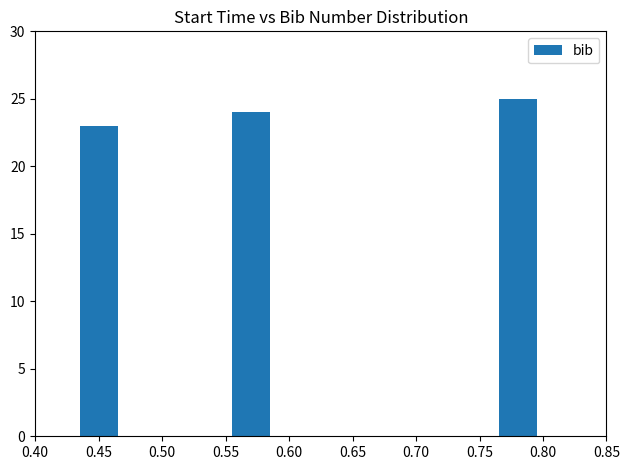

What is the difference between the second highest and minimum values?

1